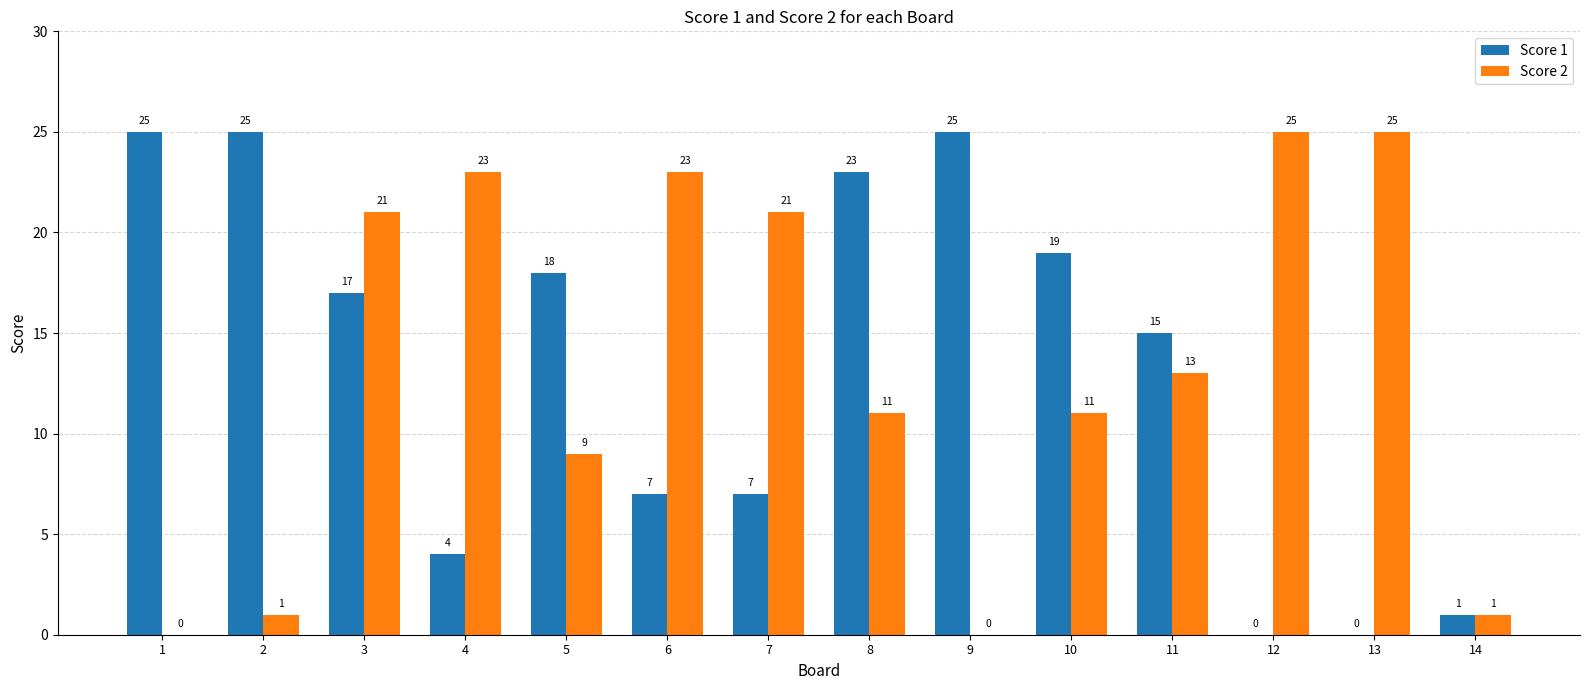

How many positive values does the Score 1 series have?

12